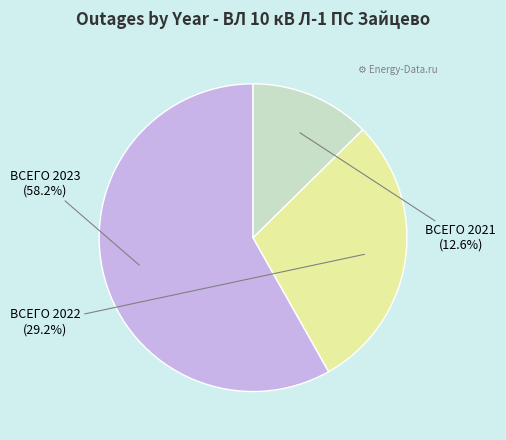

To the nearest percent, what is the average slice percentage?

33%